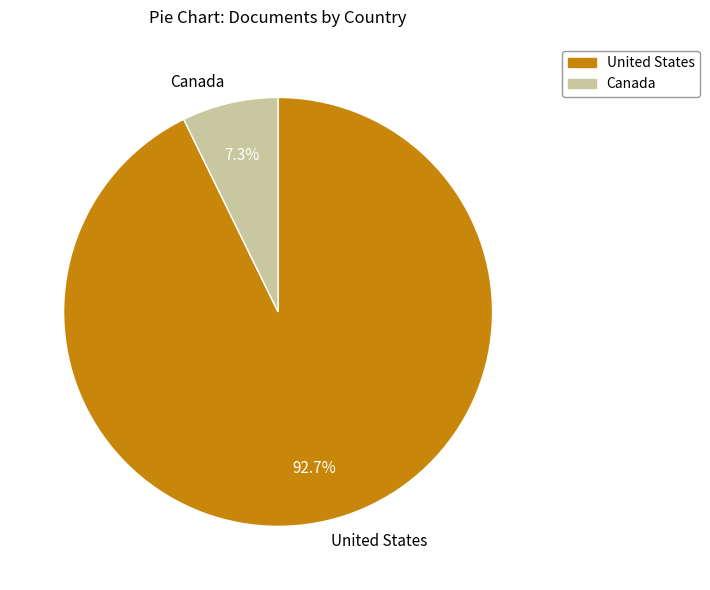

True or false: United States accounts for 78% of the total.

False